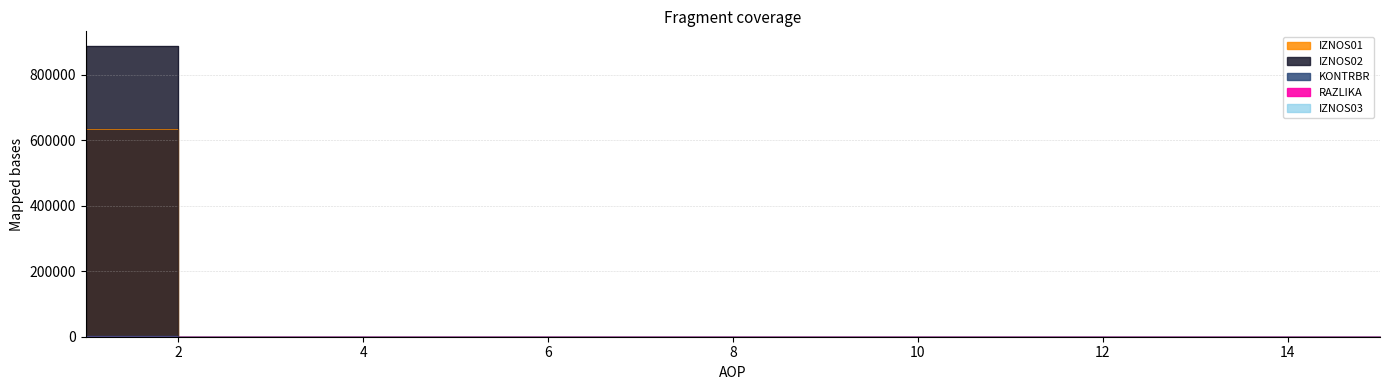

Rank the series at 9 from lowest to highest value.

IZNOS01, IZNOS02, KONTRBR, RAZLIKA